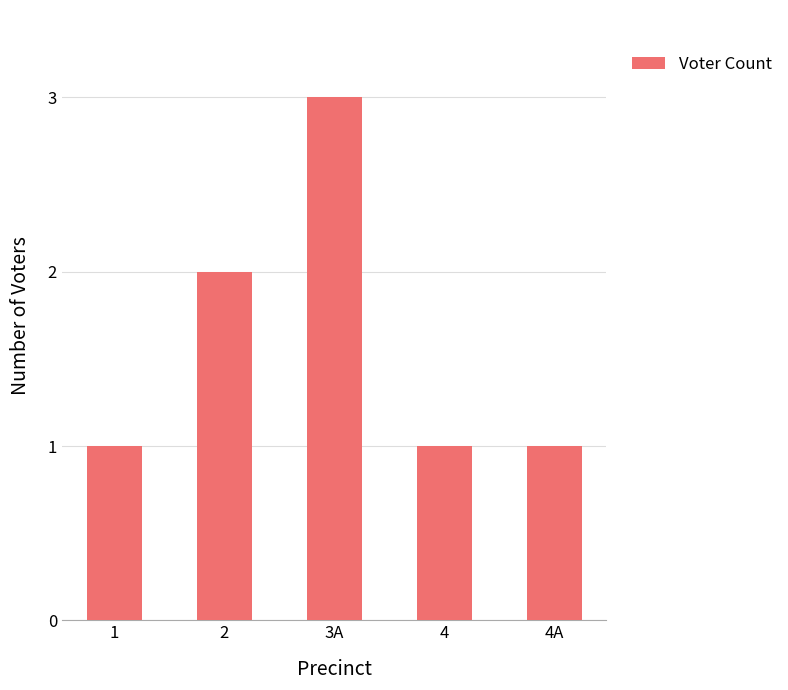

What is the greatest value displayed?

3